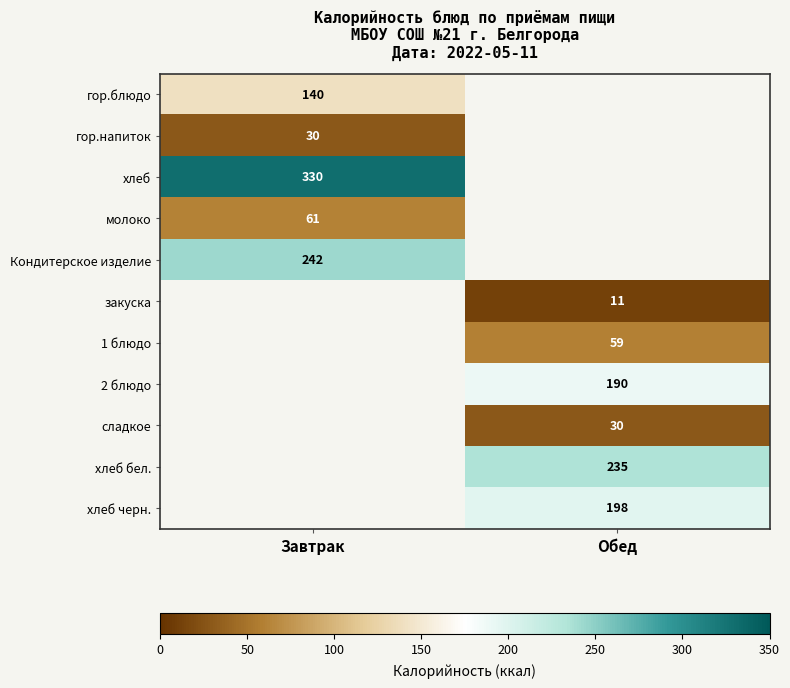

True or false: 2 блюдо has a value of 58 at Обед.

False